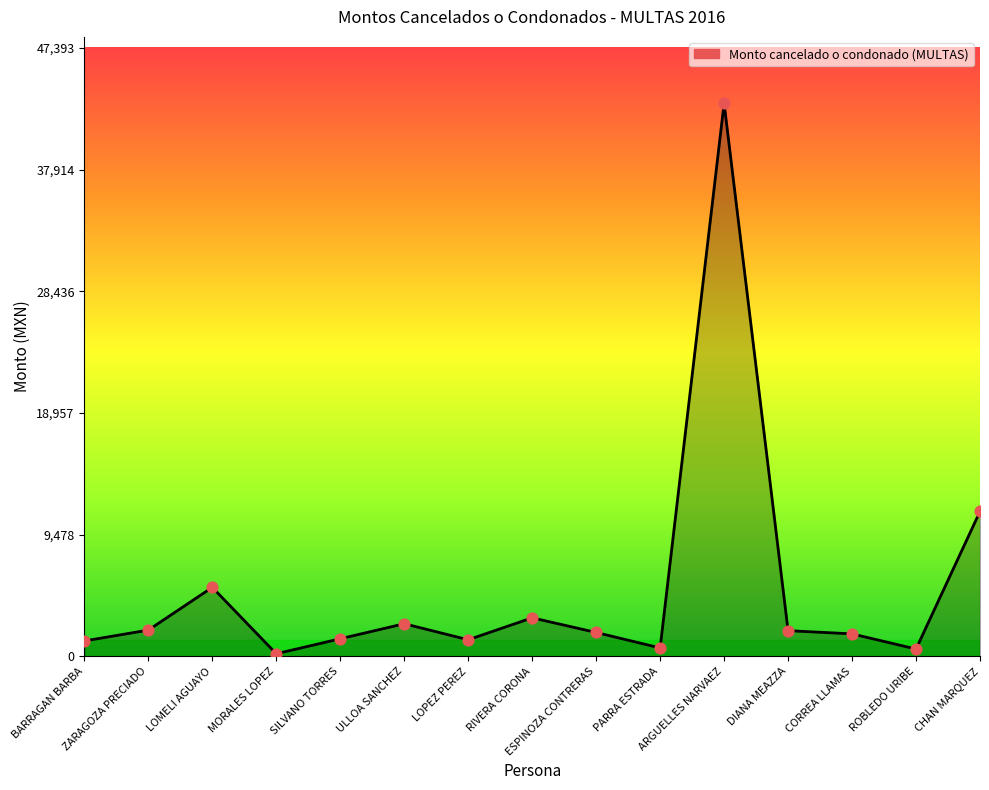

Between LOPEZ PEREZ and ZARAGOZA PRECIADO, which is larger?

ZARAGOZA PRECIADO